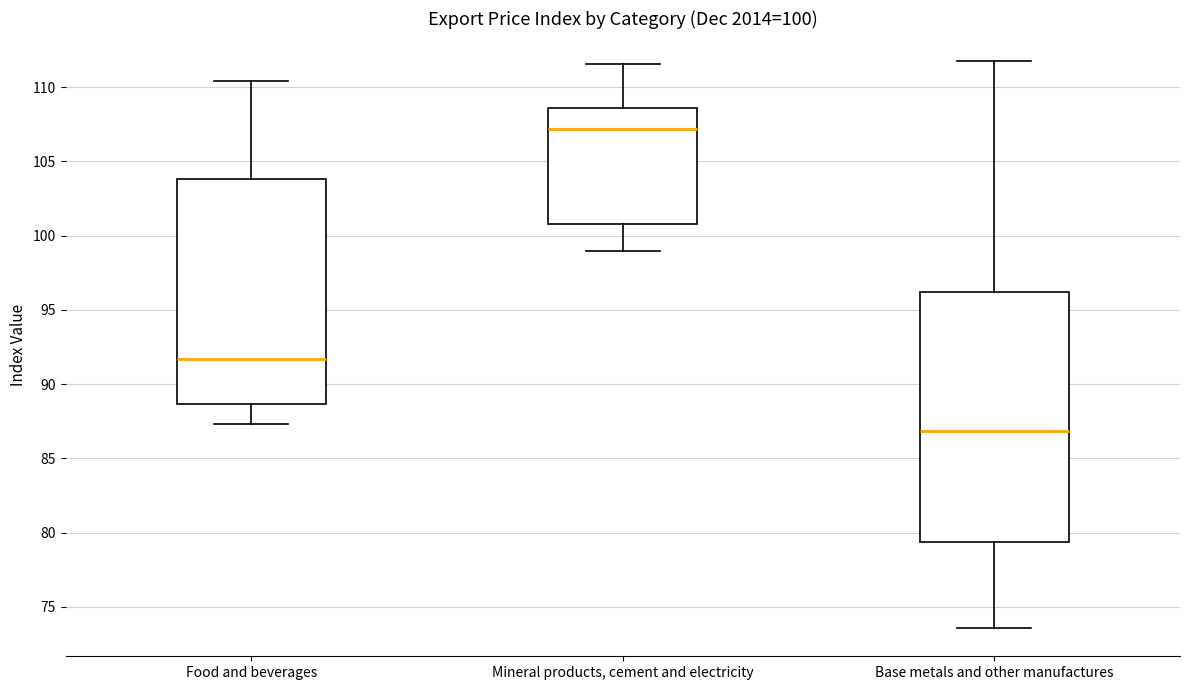

Which box's median line is the lowest?

Base metals and other manufactures